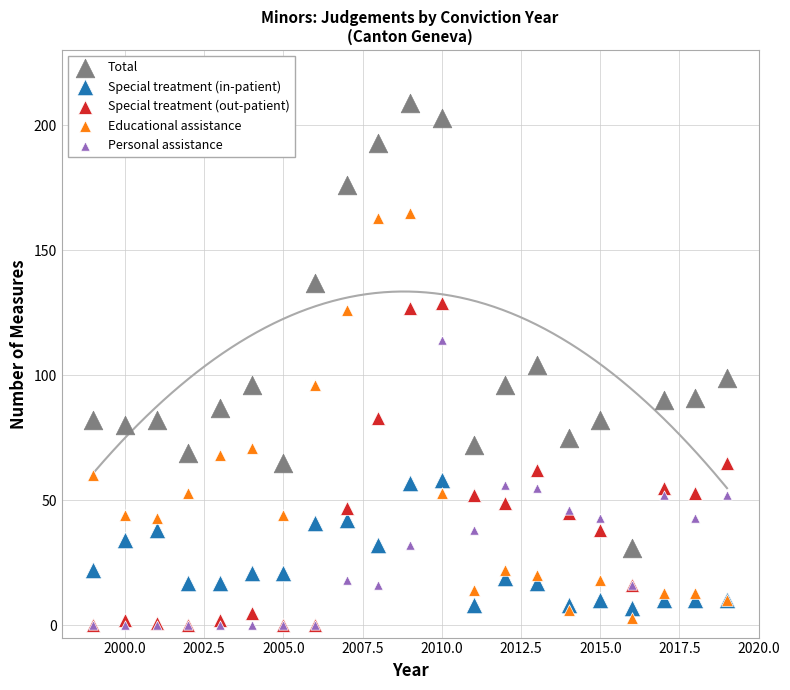

What are all the series names shown in the legend?

Total, Special treatment (in-patient), Special treatment (out-patient), Educational assistance, Personal assistance